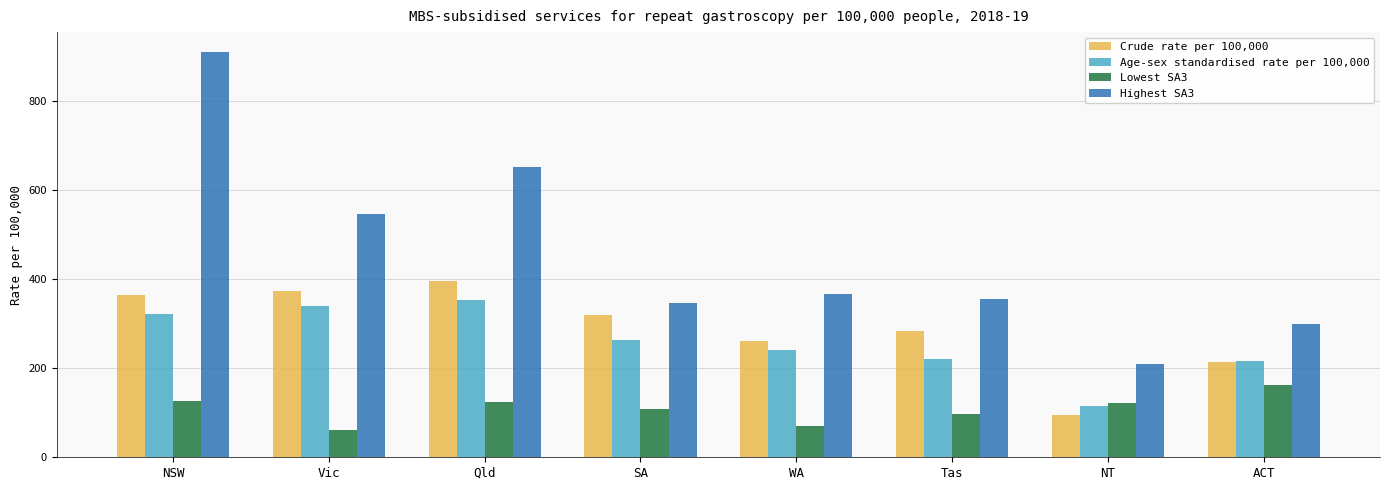

What is the difference between the second highest and minimum values in the Highest SA3 series?

441